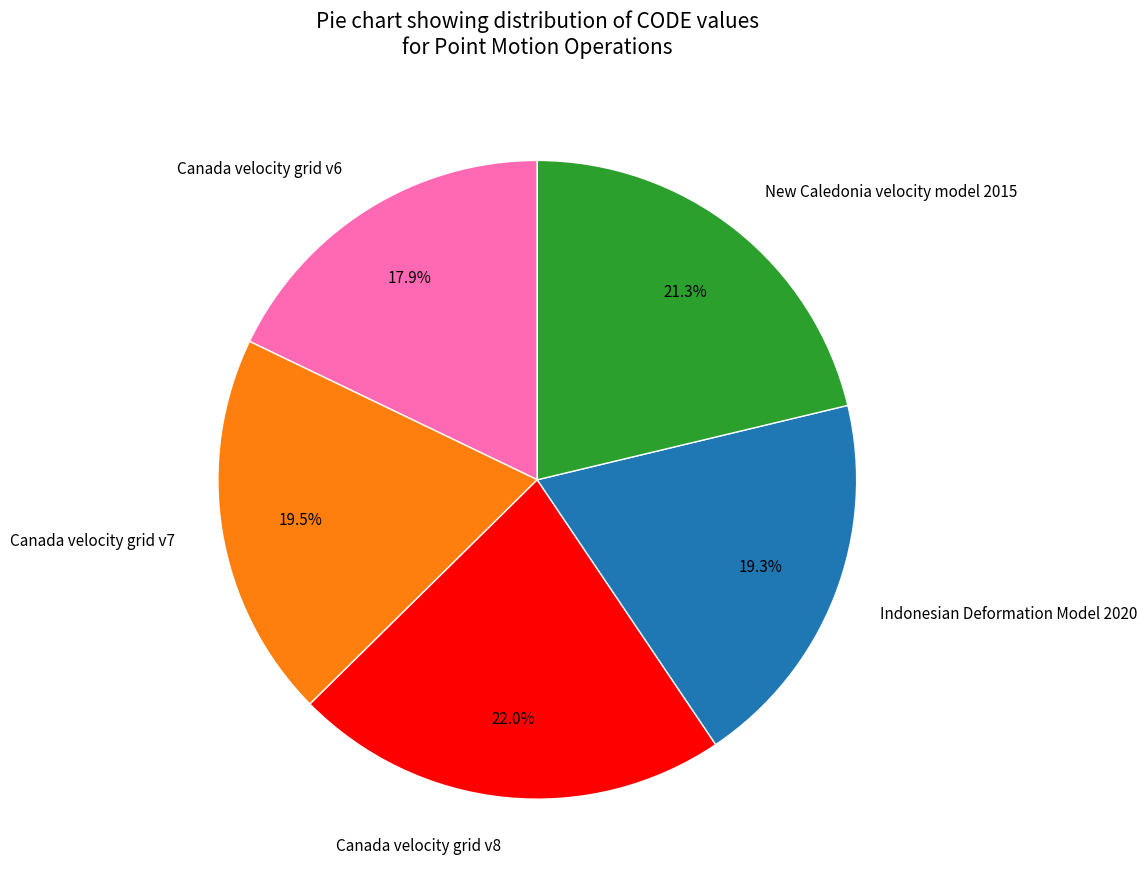

Is there a majority slice in this chart?

No